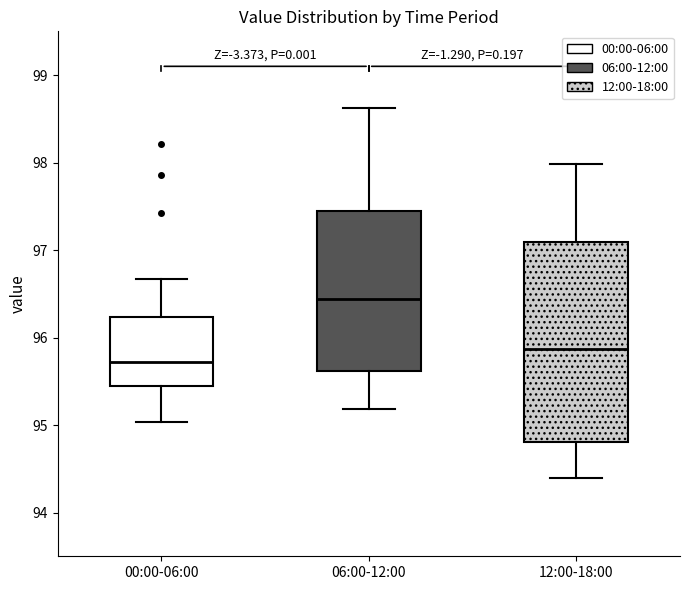

Which box's median line is the lowest?

00:00-06:00